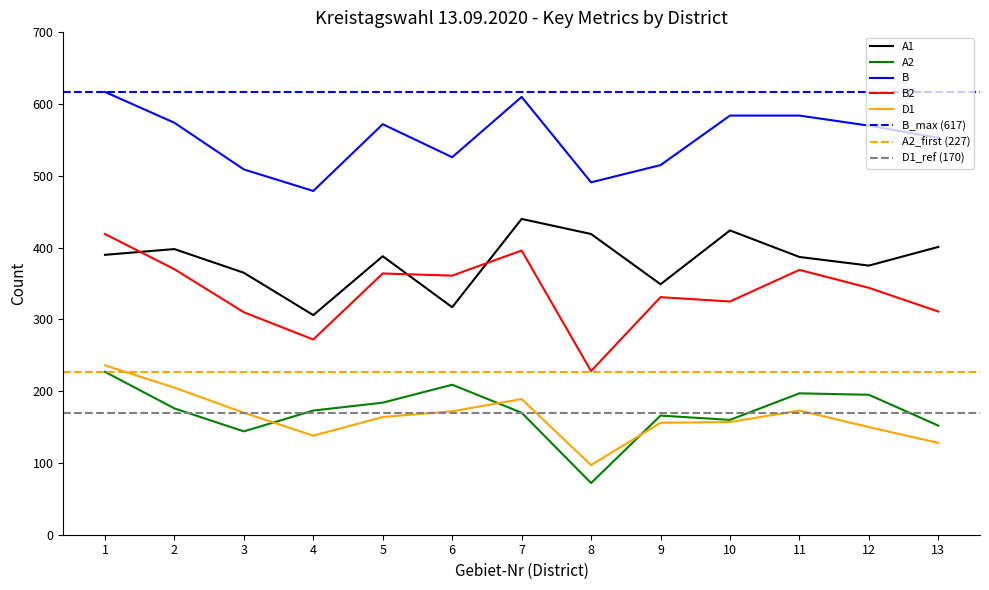

Which series has the widest spread of values?

B2